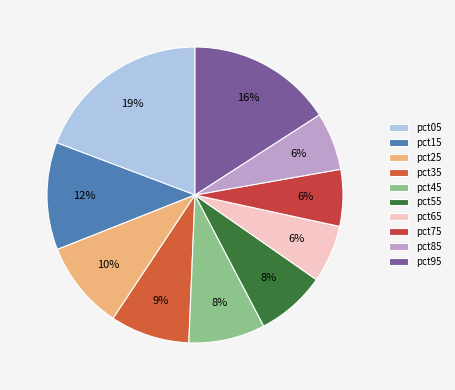

How many segments does this pie chart have?

10